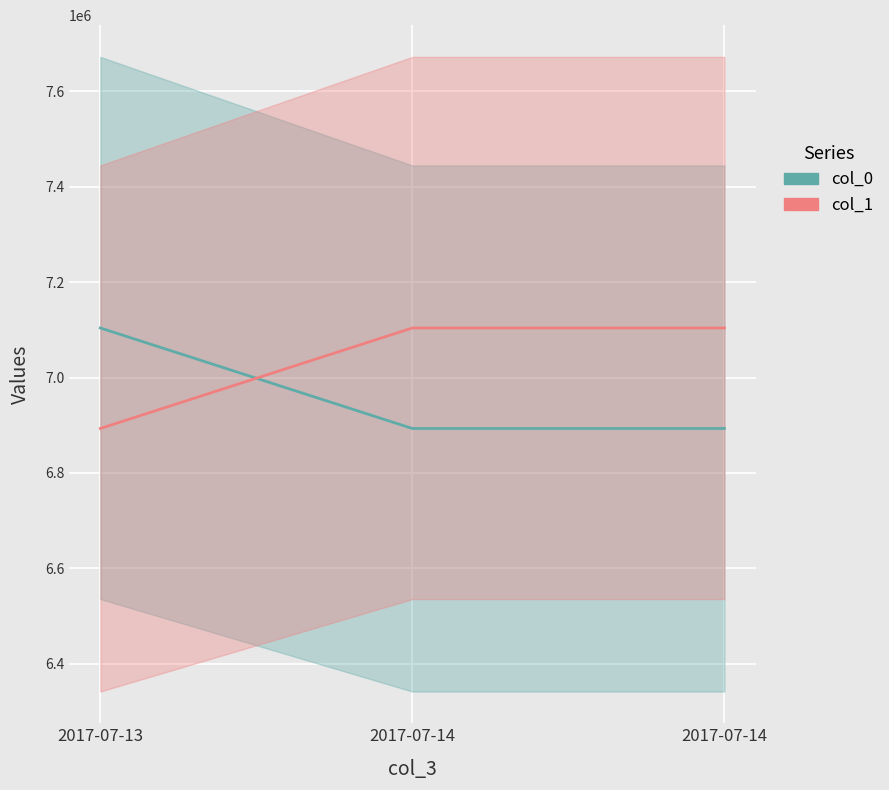

How many data points in col_1 are less than 7104000?

1